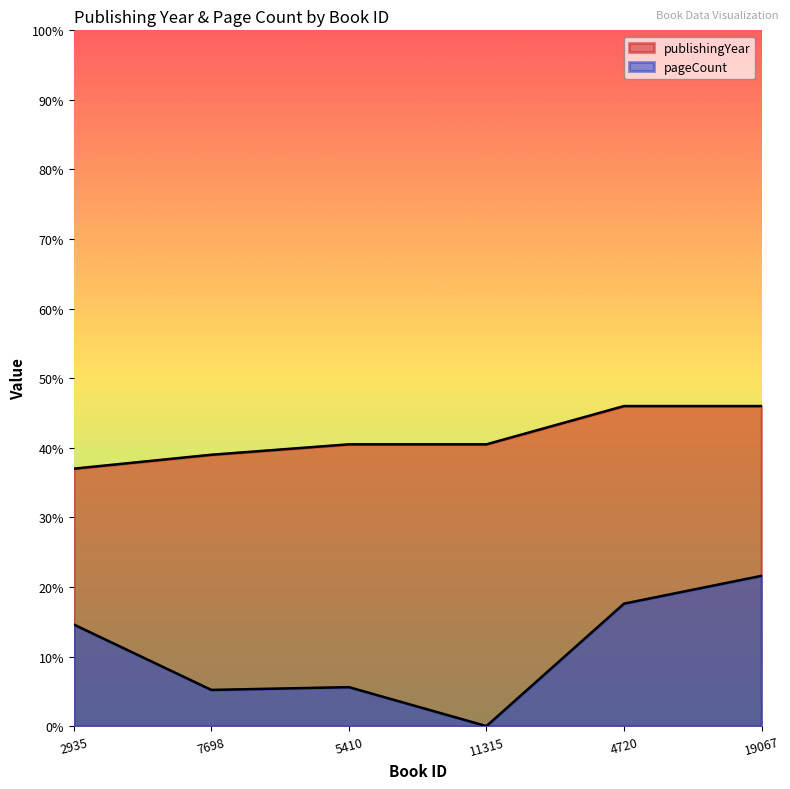

At which label does pageCount first exceed 292?

4720